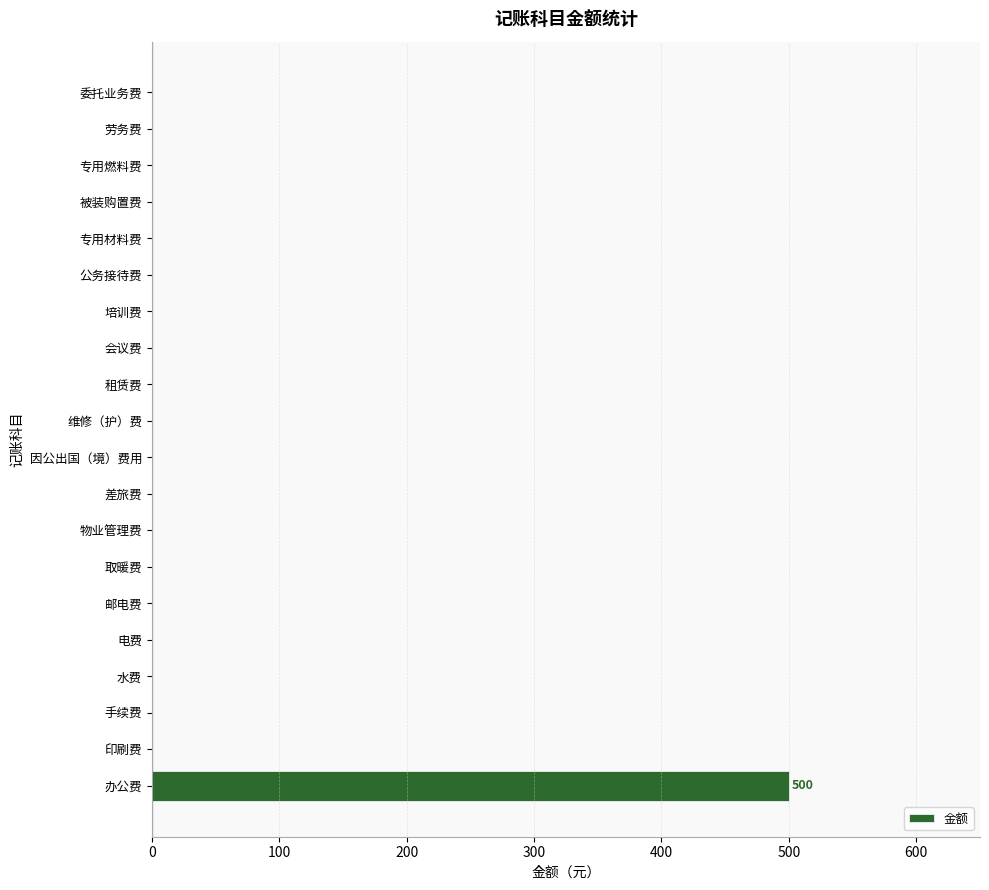

Reading bottom to top, list all the values displayed in this chart.

办公费=500	印刷费=0	手续费=0	水费=0	电费=0	邮电费=0	取暖费=0	物业管理费=0	差旅费=0	因公出国（境）费用=0	维修（护）费=0	租赁费=0	会议费=0	培训费=0	公务接待费=0	专用材料费=0	被装购置费=0	专用燃料费=0	劳务费=0	委托业务费=0